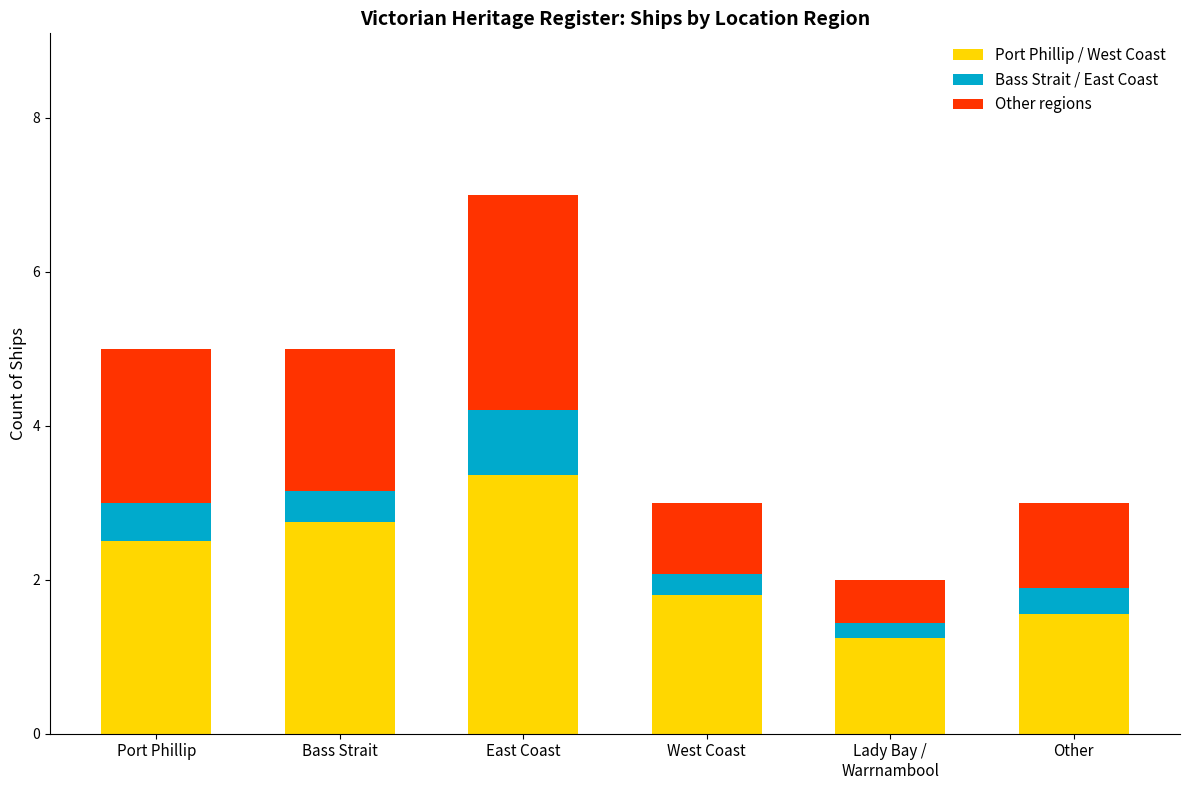

At which category is the sum across all series the highest?

East Coast